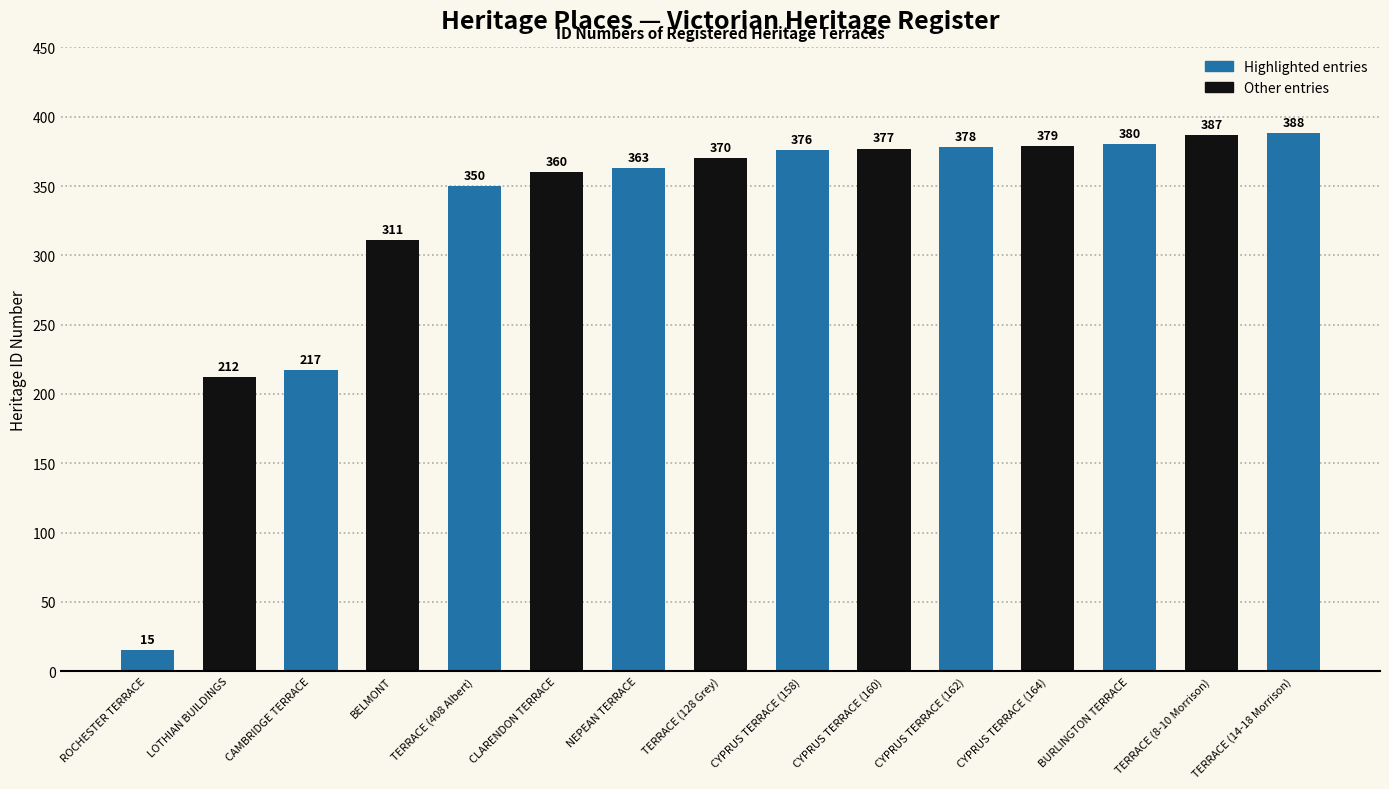

Reading left to right, list all the values displayed in this chart.

15	212	217	311	350	360	363	370	376	377	378	379	380	387	388